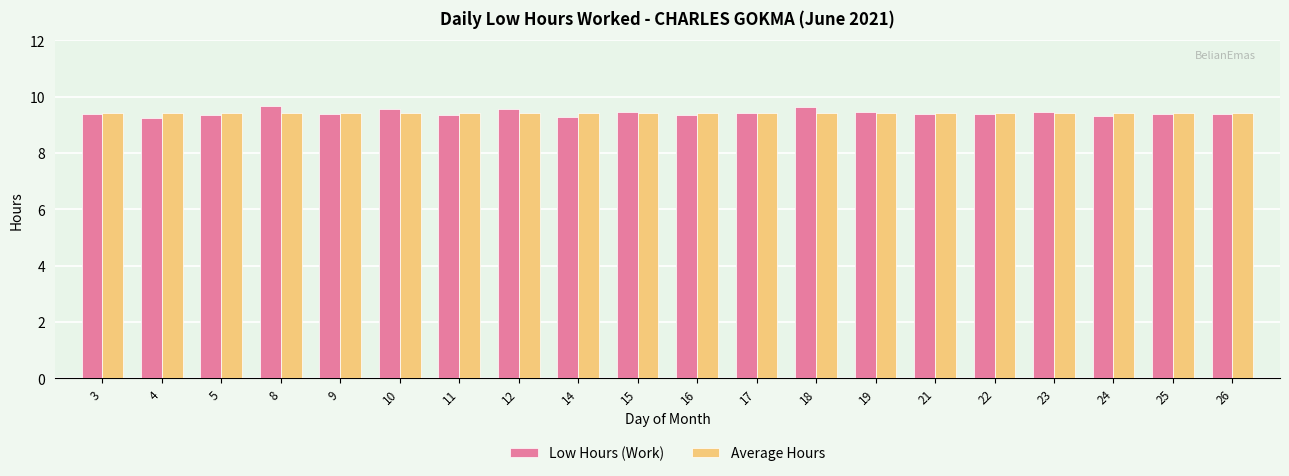

What is the value of the Average Hours bar at the 16th from the left?

9.4